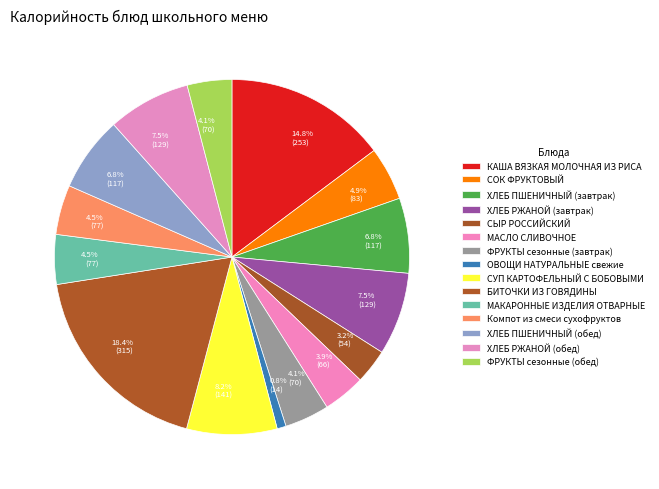

How many slices are in this pie chart?

15